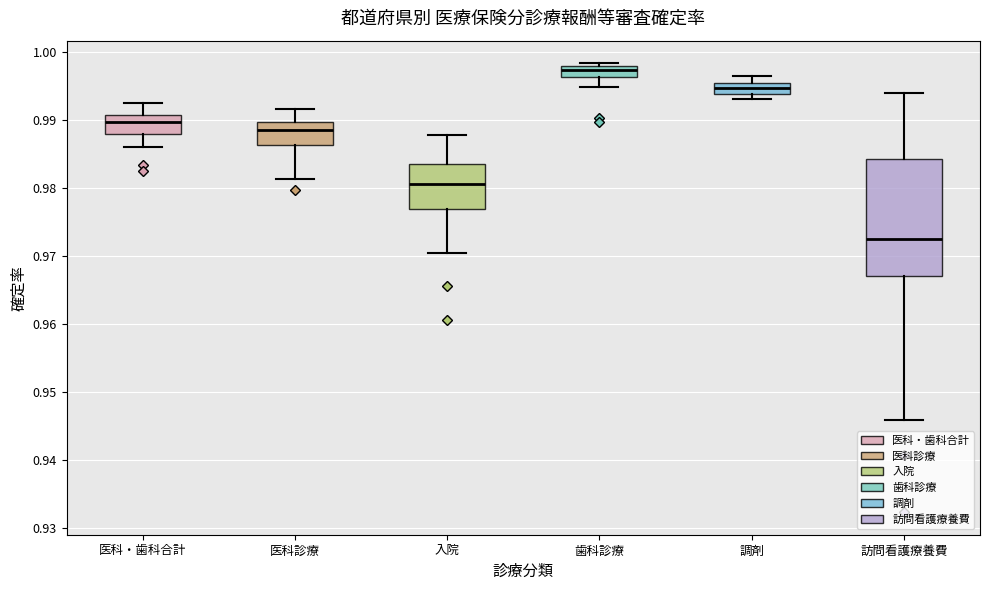

Reading left to right, transcribe this box plot: for each box, give where its median line is, the range the box spans, and where its two whiskers end, as read against the y-axis. The values are not printed on the chart, so give them approximately, as read against the axis.

医科・歯科合計: median 0.990, box 0.988 to 0.991, whiskers 0.986 to 0.992
医科診療: median 0.989, box 0.986 to 0.990, whiskers 0.981 to 0.992
入院: median 0.981, box 0.977 to 0.983, whiskers 0.970 to 0.988
歯科診療: median 0.997, box 0.996 to 0.998, whiskers 0.995 to 0.998 (just above the box's upper edge)
調剤: median 0.995 (inside the box), box 0.994 to 0.995, whiskers 0.993 to 0.996
訪問看護療養費: median 0.972, box 0.967 to 0.984, whiskers 0.946 to 0.994